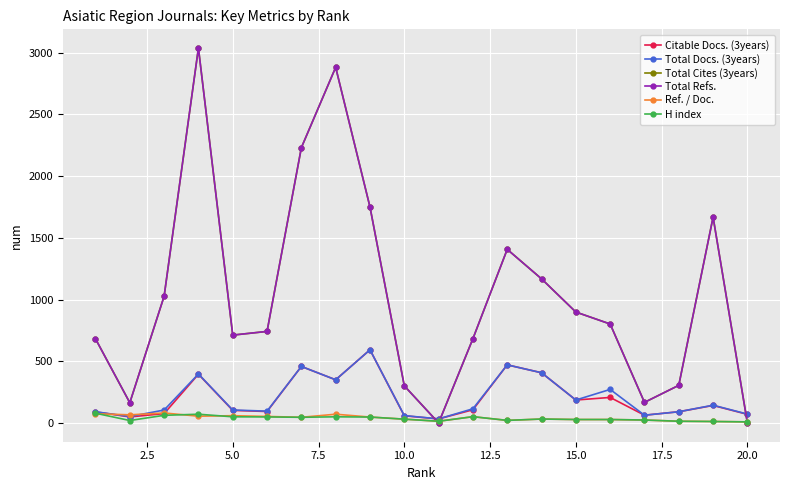

Is this an area chart (filled region under the line)?

No